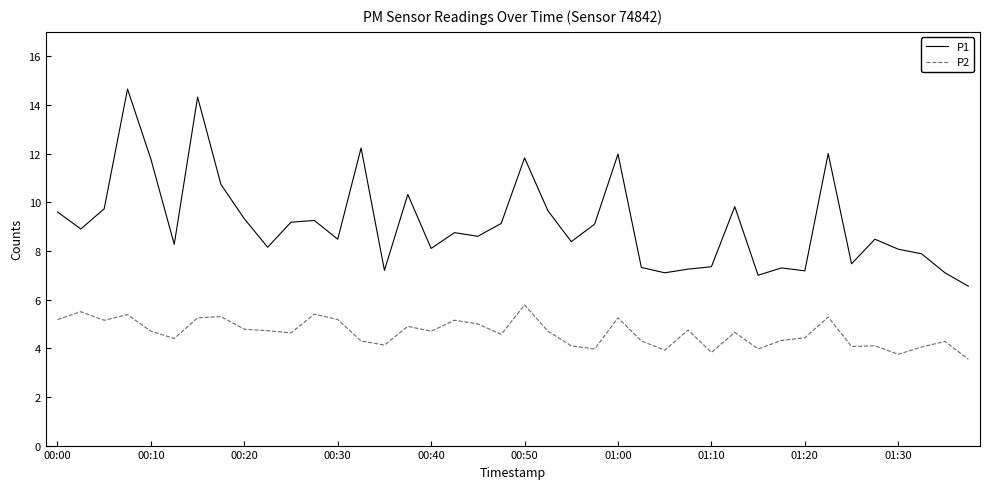

True or false: P2 and P1 cross at least once.

False